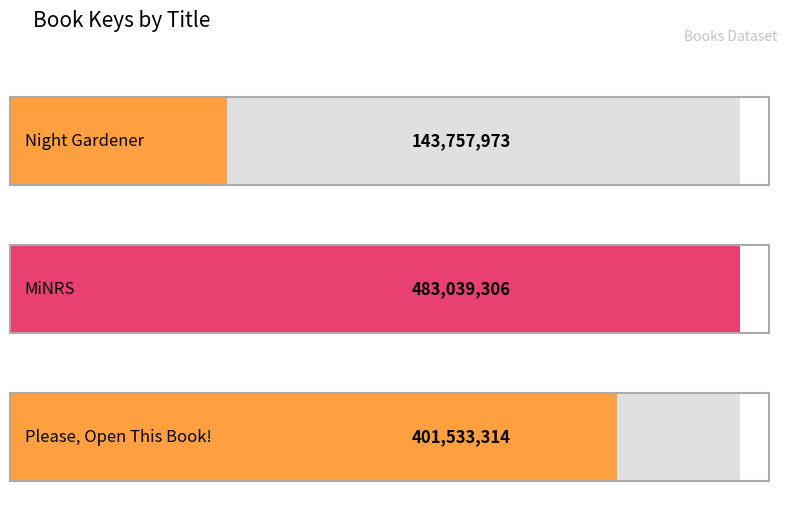

What is the label of the 1st bar from the right?

Please, Open This Book!